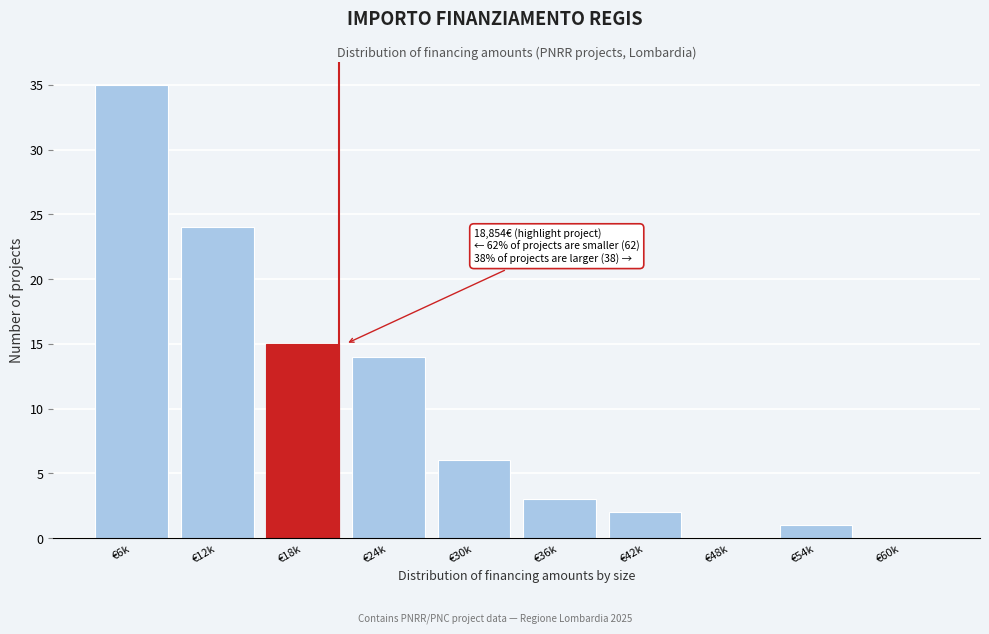

Reading left to right, list all the values displayed in this chart.

€6k=35	€12k=24	€18k=15	€24k=14	€30k=6	€36k=3	€42k=2	€48k=0	€54k=1	€60k=0